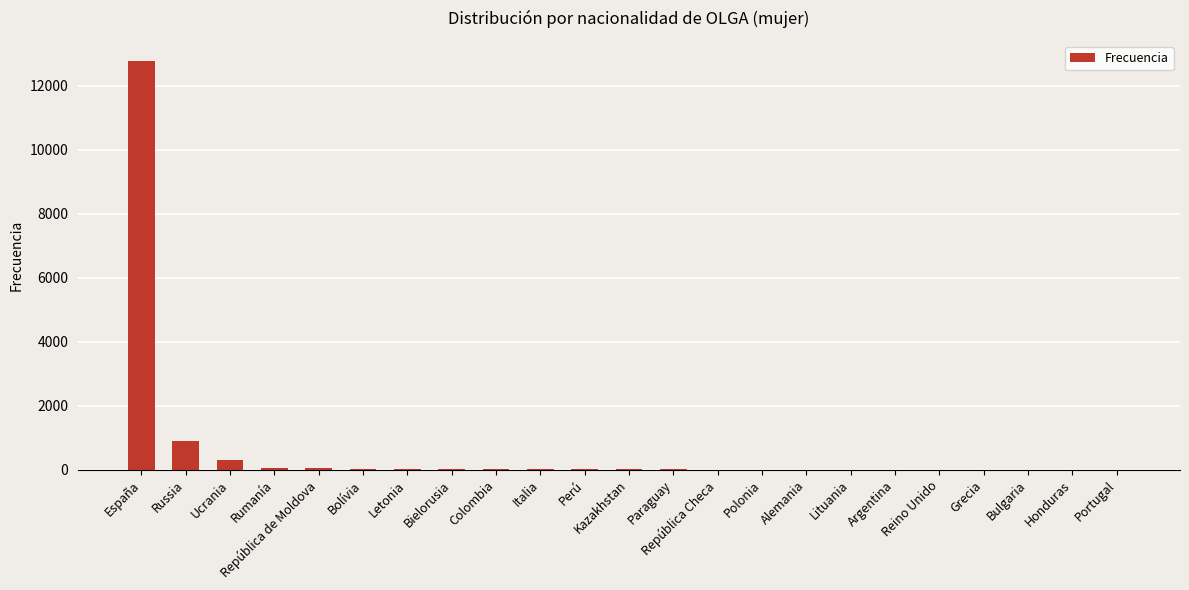

Read the value at Italia.

12